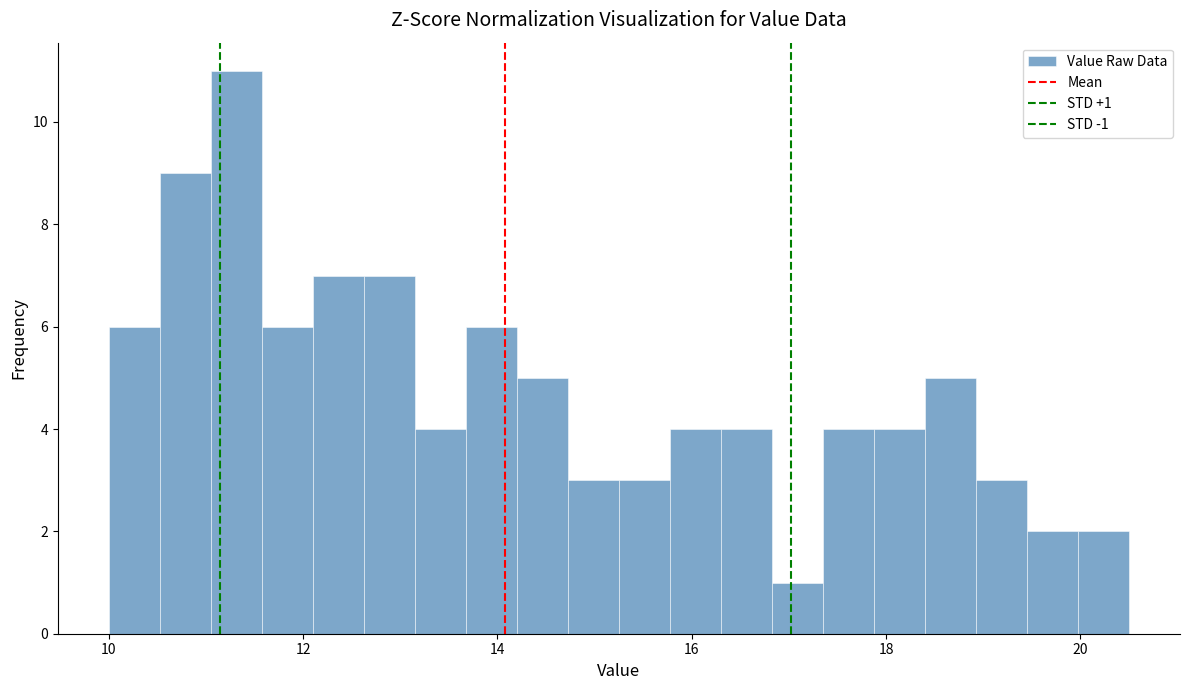

Read against the x-axis, roughly where is the centre of the tallest bar?

11.4